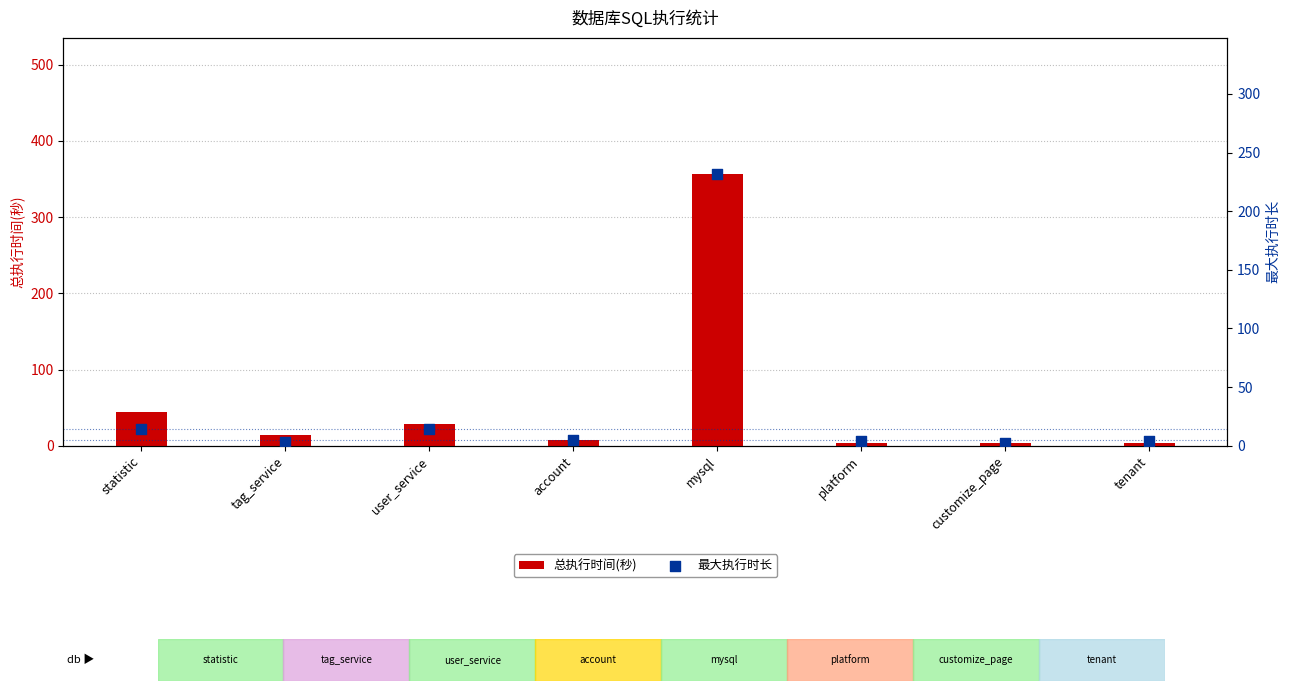

At which category is the sum across all series the highest?

mysql